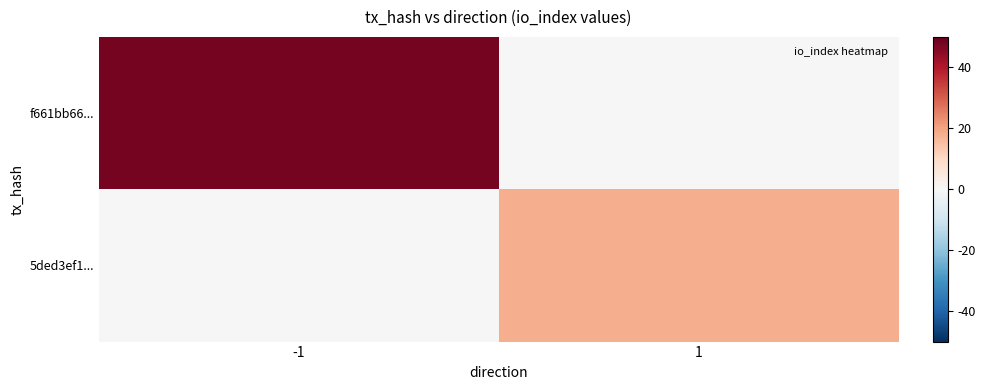

Between -1 and 1, which series saw the biggest shift?

f661bb66...